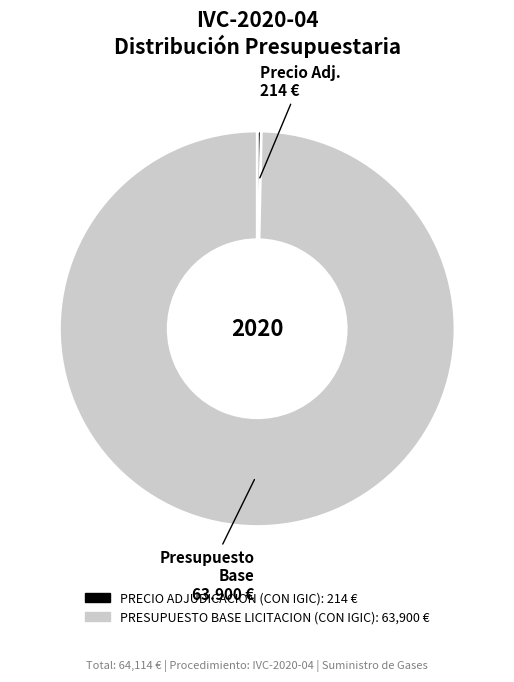

What is the smallest slice in the pie chart?

PRECIO ADJUDICACION (CON IGIC)